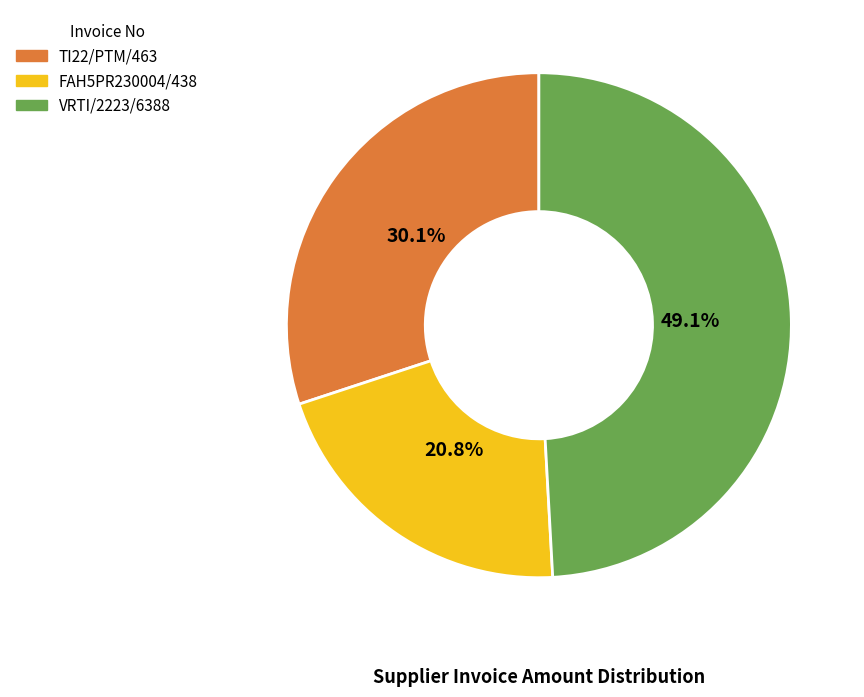

Does FAH5PR230004/438 account for over 50% of the chart?

No